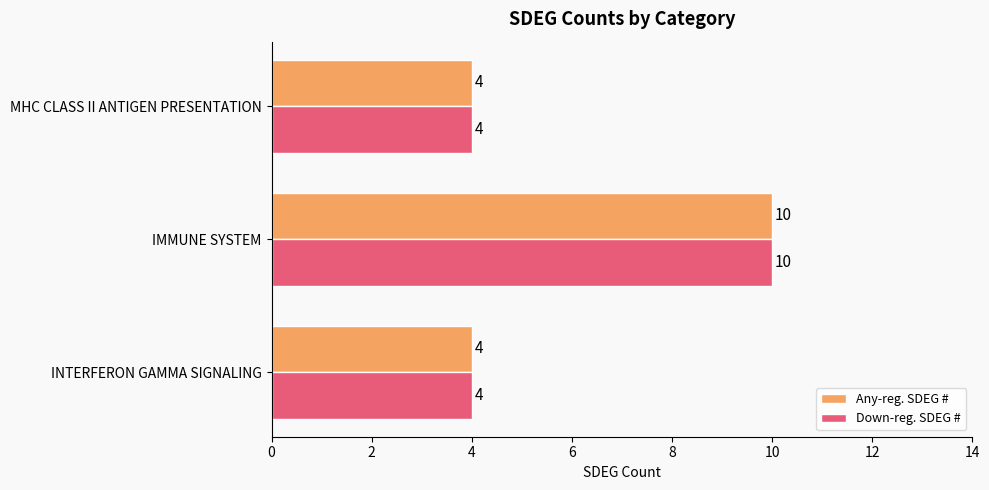

The Any-reg. SDEG # series shows 10 at IMMUNE SYSTEM. True or false?

True